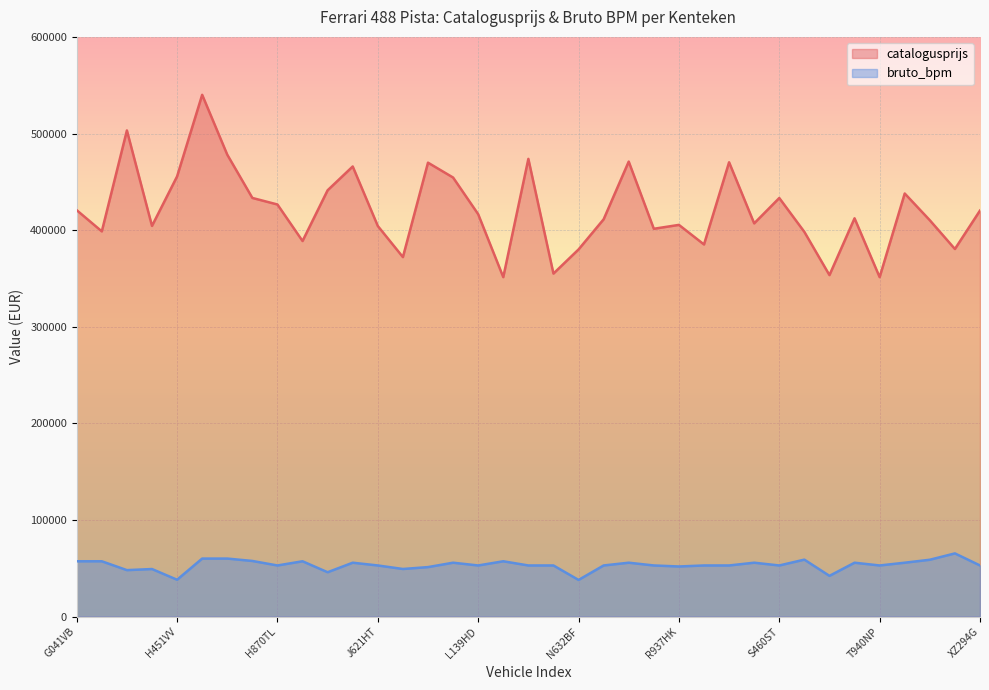

Reading left to right, list all the values displayed in this chart.

catalogusprijs: 420630	398700	503162	404364	455588	540048	478097	433313	426528	388727	441248	465878	404266	372084	469814	454432	416496	351332	473746	355038	380005	411205	470949	401400	405425	385158	470243	406988	433248	398159	353451	412235	351332	437906	410210	380468	420242
bruto_bpm: 57264	57264	48101	49236	38150	60065	60065	57593	52927	57264	45922	55786	52930	49283	51234	55786	52930	57264	52930	52928	37943	52929	55786	52930	51879	52930	52930	55785	52930	58958	42173	55781	52930	55785	58851	65411	52930